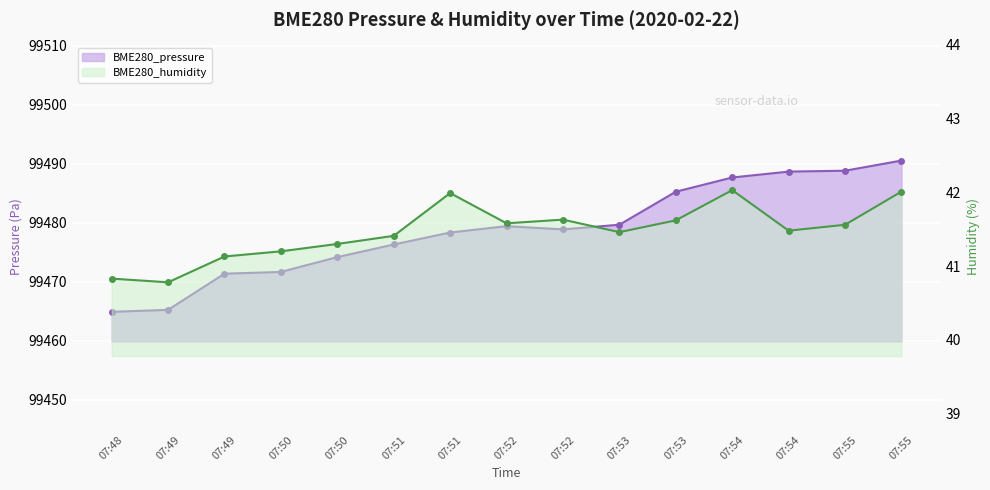

Is it true that BME280_pressure equals 56315.4 at 07:51?

False